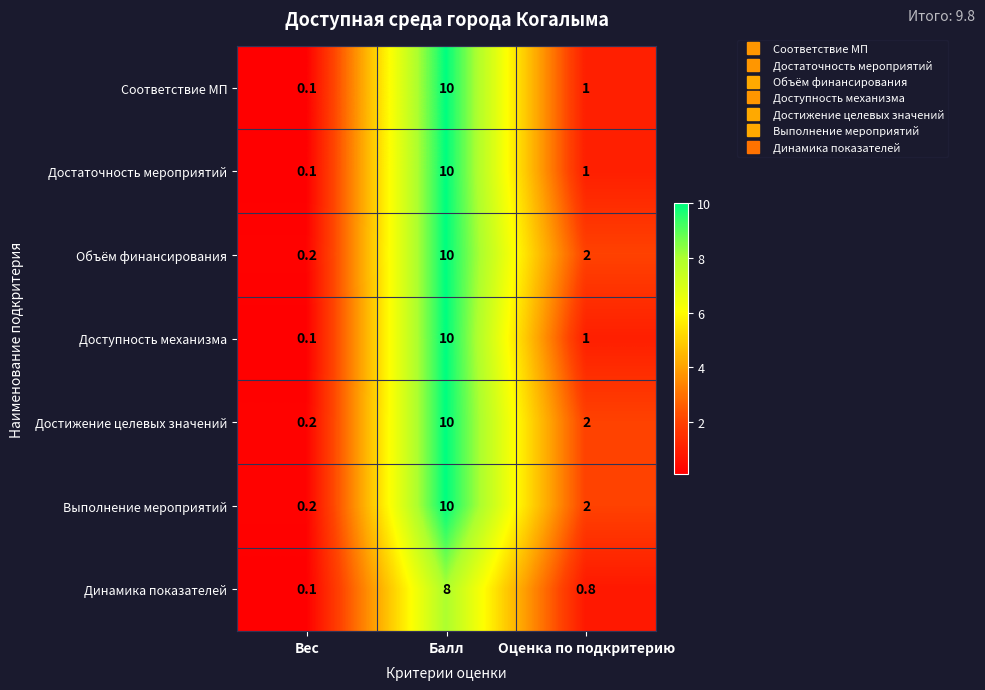

Rank the categories by Выполнение мероприятий value from lowest to highest.

Вес, Оценка по подкритерию, Балл